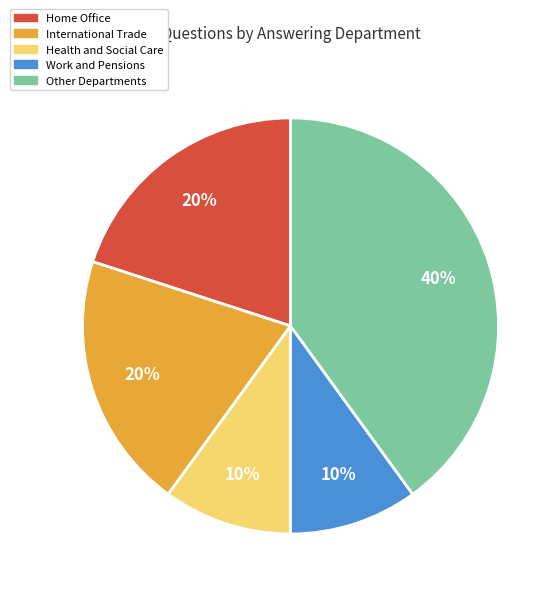

Do Home Office and Work and Pensions together represent more than half of the pie?

No